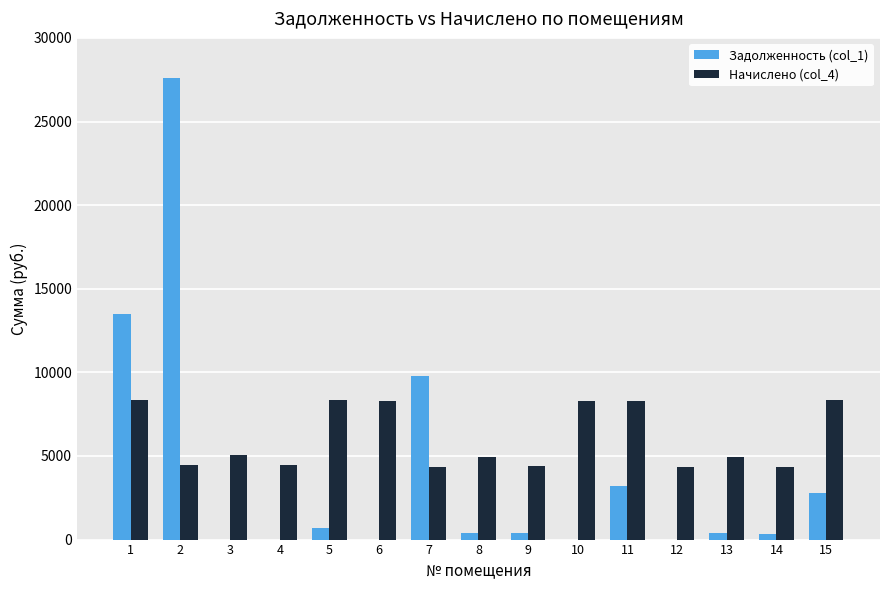

Are the bars horizontal?

No